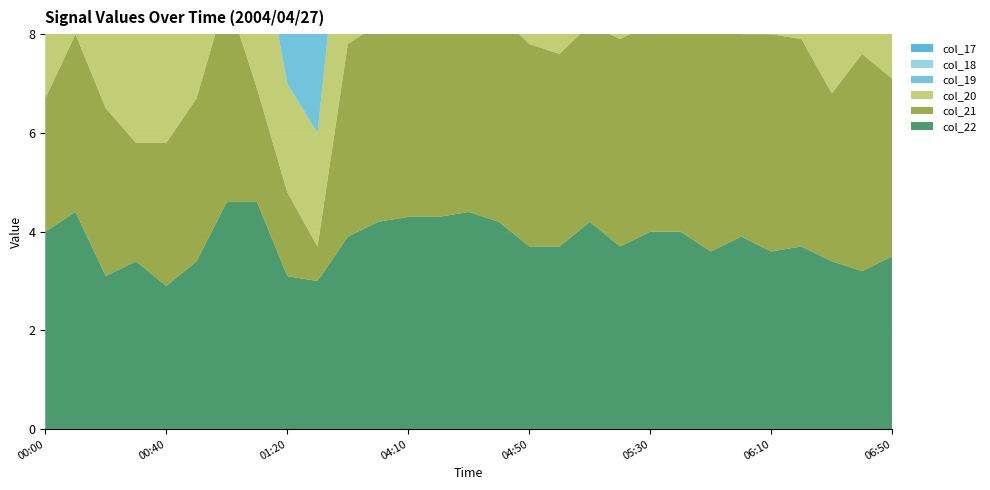

Reading right to left, extract all data points from this chart.

col_17: 4.1	4.3	4.3	4.8	4.3	4.4	4.4	4.3	4.4	4.3	4.4	4.2	4.8	4.9	4.5	4.5	4.5	4.5	4.3	3.8	3.5	3.9	3.8	4.0	3.9	3.5	4.0	4.1	4.2
col_18: 3.9	4.4	4.3	4.8	4.4	4.4	4.5	4.5	4.3	4.3	4.5	3.8	4.6	5.0	4.8	4.6	4.4	4.5	4.3	3.6	3.6	3.5	3.8	3.9	4.3	3.9	4.2	4.4	3.7
col_19: 4.2	4.2	3.9	4.2	4.4	4.5	4.7	4.6	4.4	4.3	4.4	4.0	4.4	5.1	5.0	4.8	4.5	4.8	4.2	2.9	3.0	3.5	3.6	3.5	3.3	3.2	4.0	3.7	3.6
col_20: 3.9	3.9	3.4	4.1	4.4	4.4	4.5	4.7	4.2	4.1	4.2	4.2	4.3	4.2	4.8	4.8	4.3	4.7	4.0	2.3	2.2	3.4	3.8	3.1	2.9	2.8	3.1	3.5	3.1
col_21: 3.6	4.4	3.4	4.2	4.4	4.1	4.7	4.2	4.2	4.2	4.0	3.9	4.1	4.2	4.2	4.3	4.3	4.0	3.9	0.7	1.7	2.3	4.2	3.3	2.9	2.4	3.4	3.6	2.7
col_22: 3.5	3.2	3.4	3.7	3.6	3.9	3.6	4.0	4.0	3.7	4.2	3.7	3.7	4.2	4.4	4.3	4.3	4.2	3.9	3.0	3.1	4.6	4.6	3.4	2.9	3.4	3.1	4.4	4.0